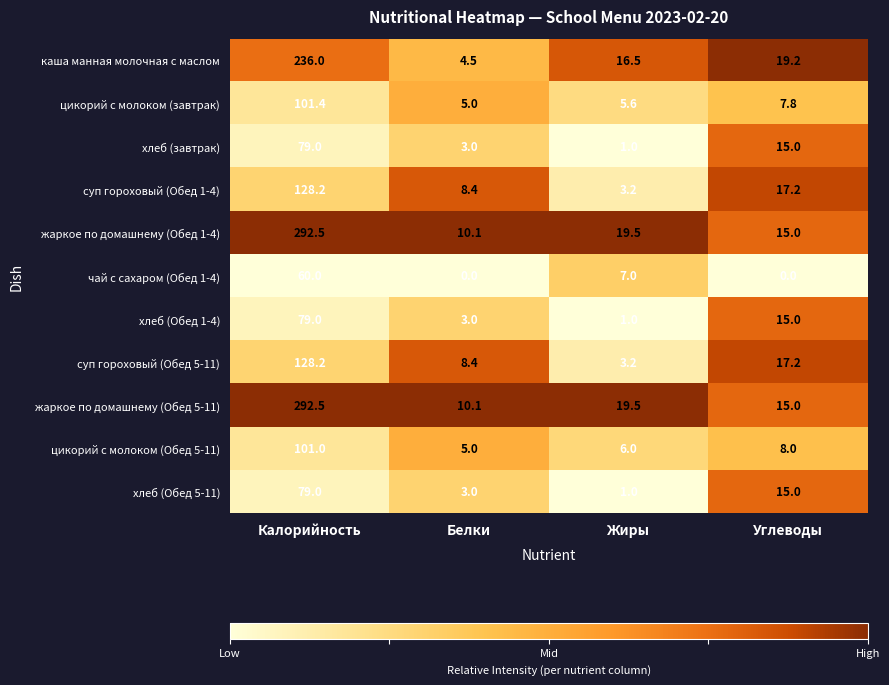

How many distinct data groups are displayed?

11